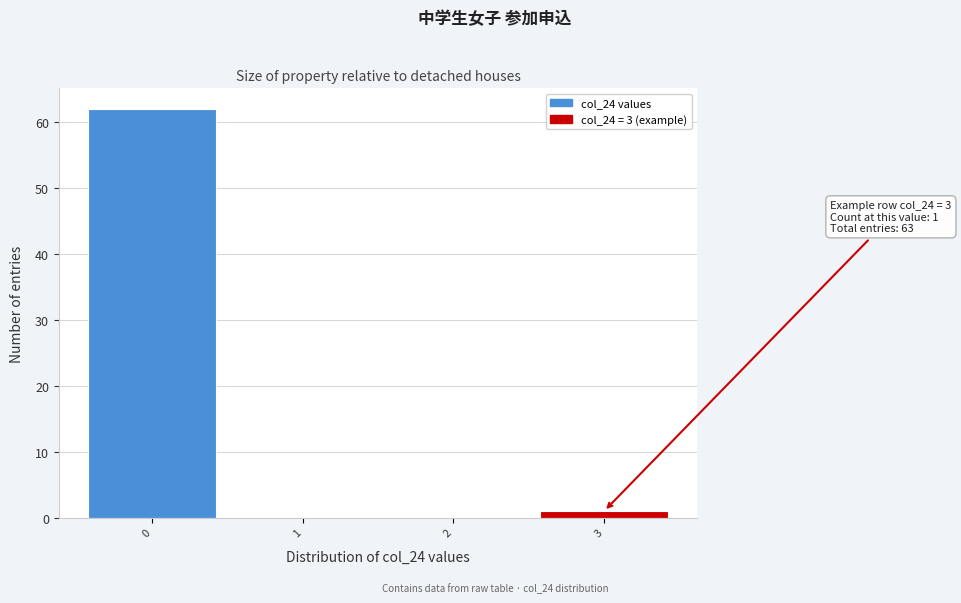

Reading right to left, transcribe all the data shown in this chart.

3=1	2=0	1=0	0=62